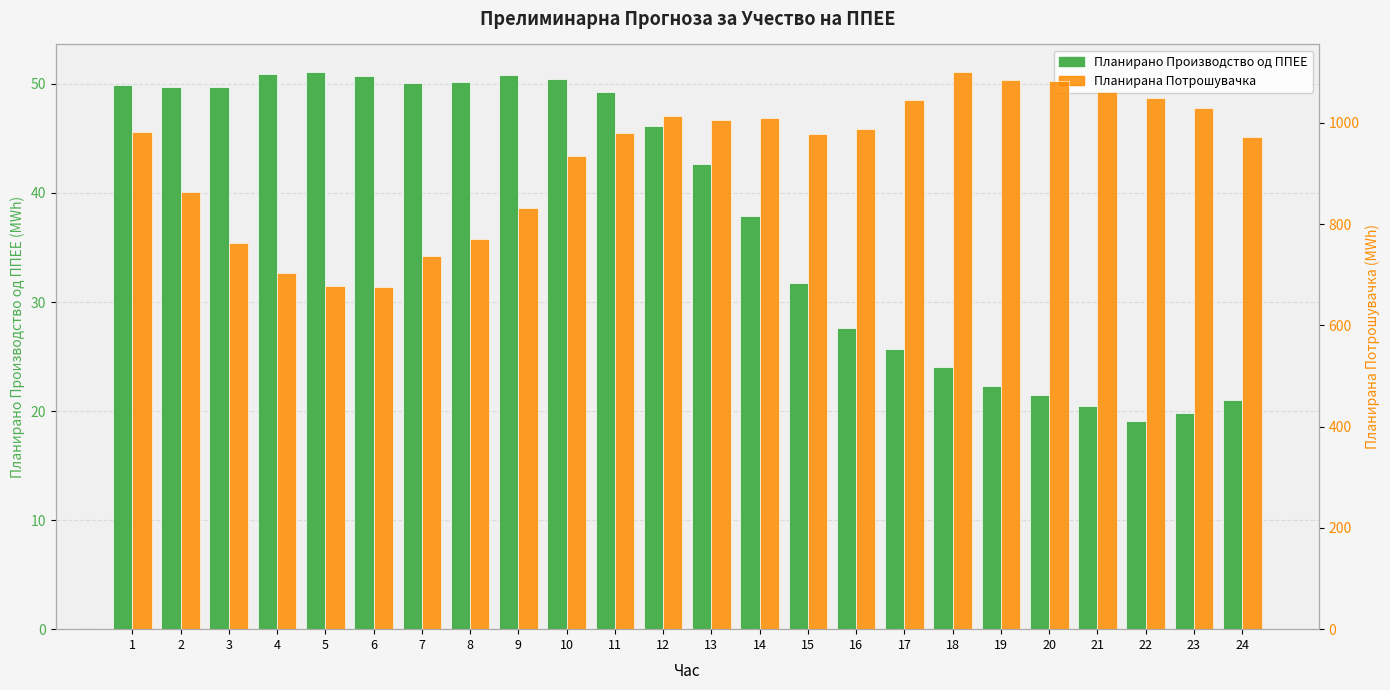

Reading left to right, what are all the values shown in this chart?

Планирано Производство од ППЕЕ: 49.9	49.7	49.7	50.9	51.1	50.7	50.0	50.2	50.8	50.5	49.3	46.1	42.6	37.9	31.8	27.6	25.7	24.1	22.3	21.5	20.5	19.1	19.8	21.0
Планирана Потрошувачка: 981.8	862.7	763.4	704.0	677.5	676.8	737.3	770.8	832.3	934.0	979.1	1013.1	1005.6	1008.9	977.8	988.5	1044.9	1099.9	1085.1	1083.1	1060.9	1049.2	1028.8	972.8